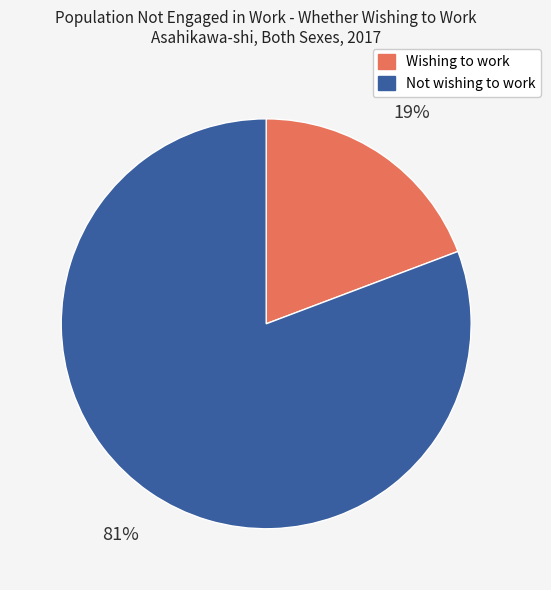

Is the sum of Not wishing to work and Wishing to work greater than half?

Yes